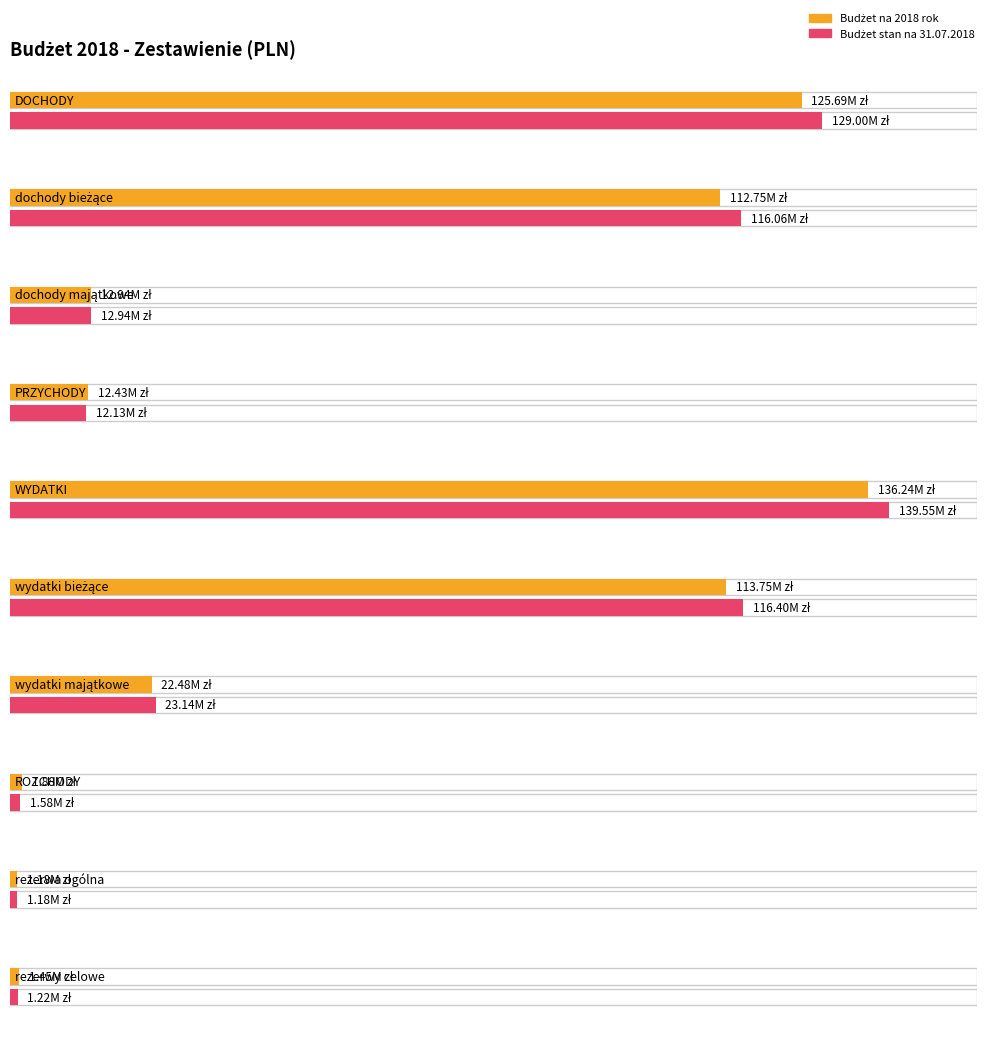

Reading right to left, transcribe all the data shown in this chart.

Budżet na 2018 rok (col_1): rezerwy celowe=1445000.0	rezerwa ogólna=1180000.0	ROZCHODY=1884300.0	wydatki majątkowe=22485000.0	wydatki bieżące=113750000.0	WYDATKI=136235000.0	PRZYCHODY=12434300.0	dochody majątkowe=12935000.0	dochody bieżące=112750000.0	DOCHODY=125685000.0
Budżet na 2018 r. stan na dzień 31.07: rezerwy celowe=1215000.0	rezerwa ogólna=1180000.0	ROZCHODY=1584300.0	wydatki majątkowe=23144336.4	wydatki bieżące=116404874.8	WYDATKI=139549211.3	PRZYCHODY=12134300.0	dochody majątkowe=12935000.0	dochody bieżące=116064211.3	DOCHODY=128999211.3